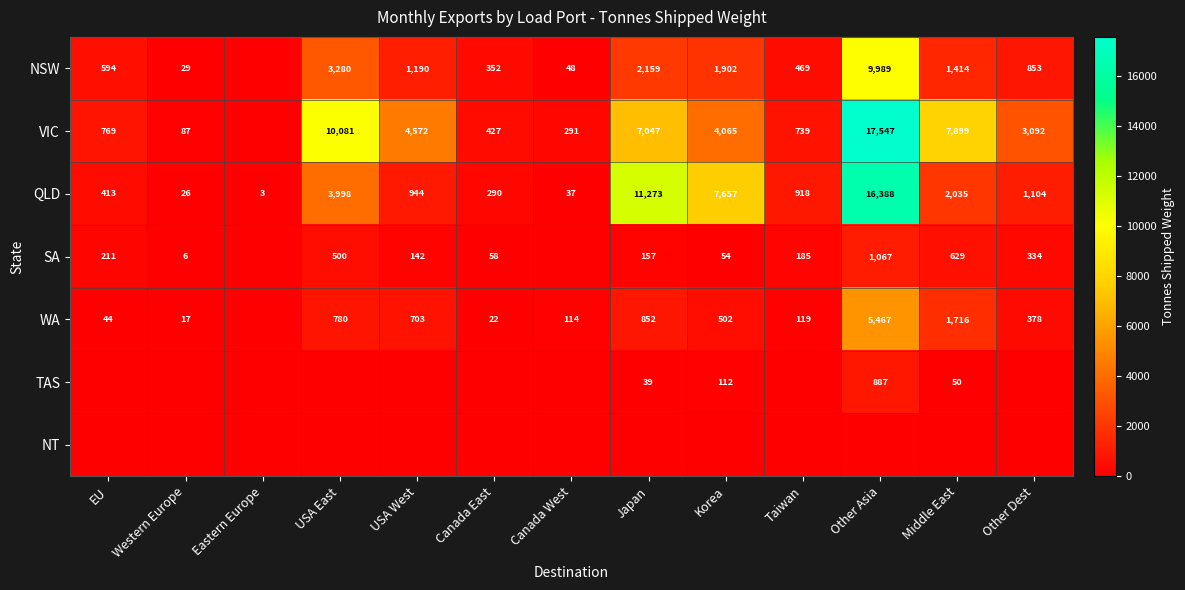

The value of WA at Eastern Europe is -3140. True or false?

False